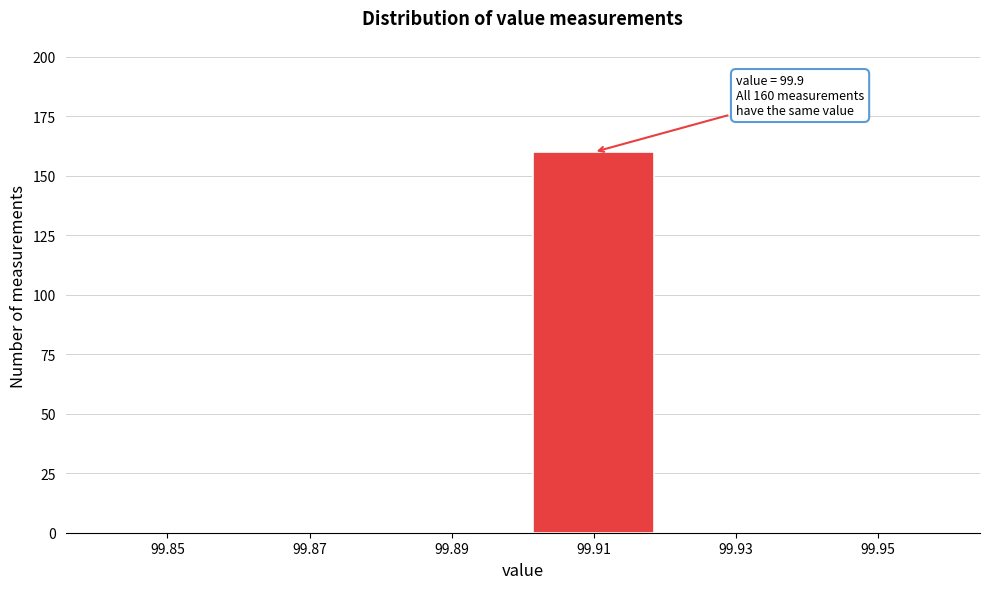

Over which range of the x-axis is the bar tallest?

99.90 to 99.92